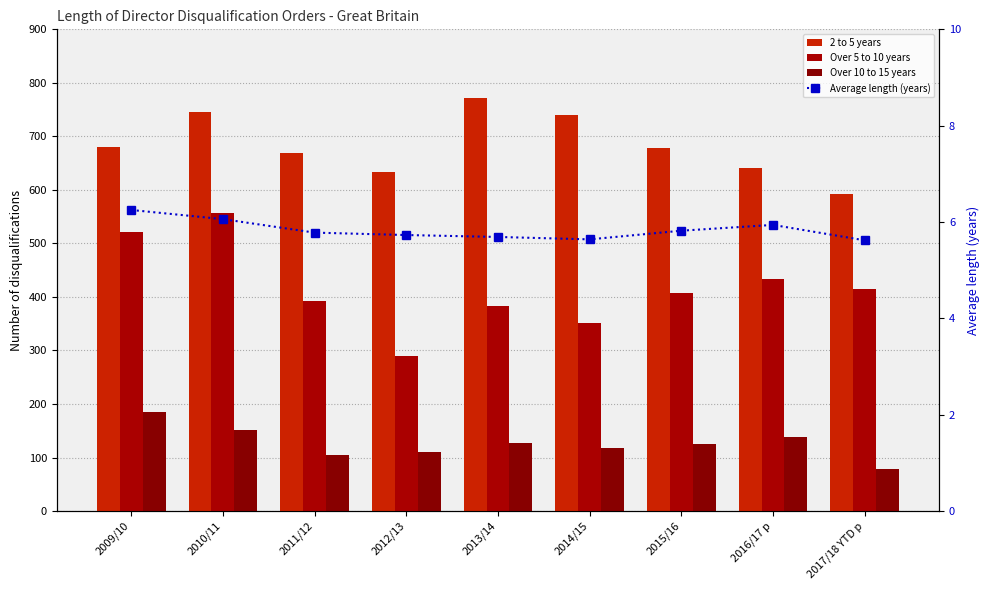

What is the sum of the Over 5 to 10 years values at 2013/14 and 2017/18 YTD p?

798.0